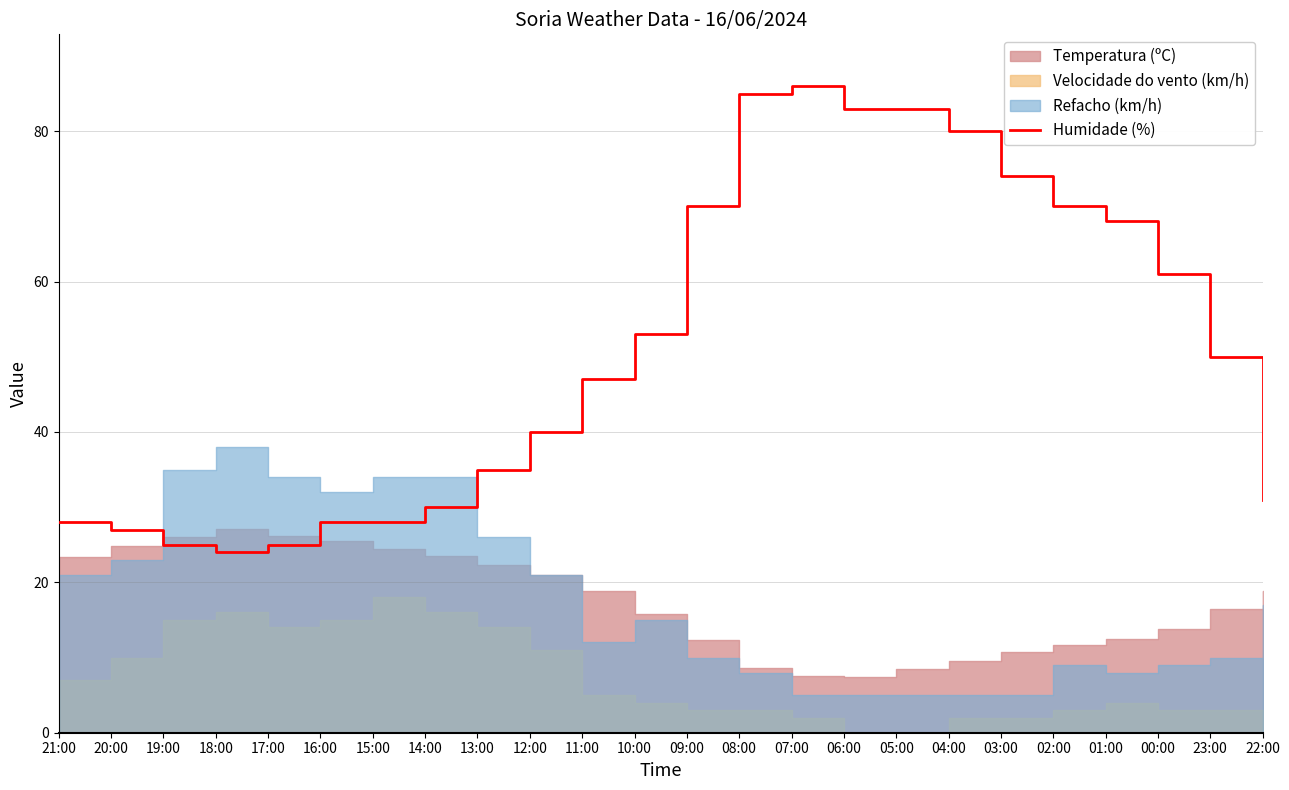

Where is the data nearest to the value 55?

10:00